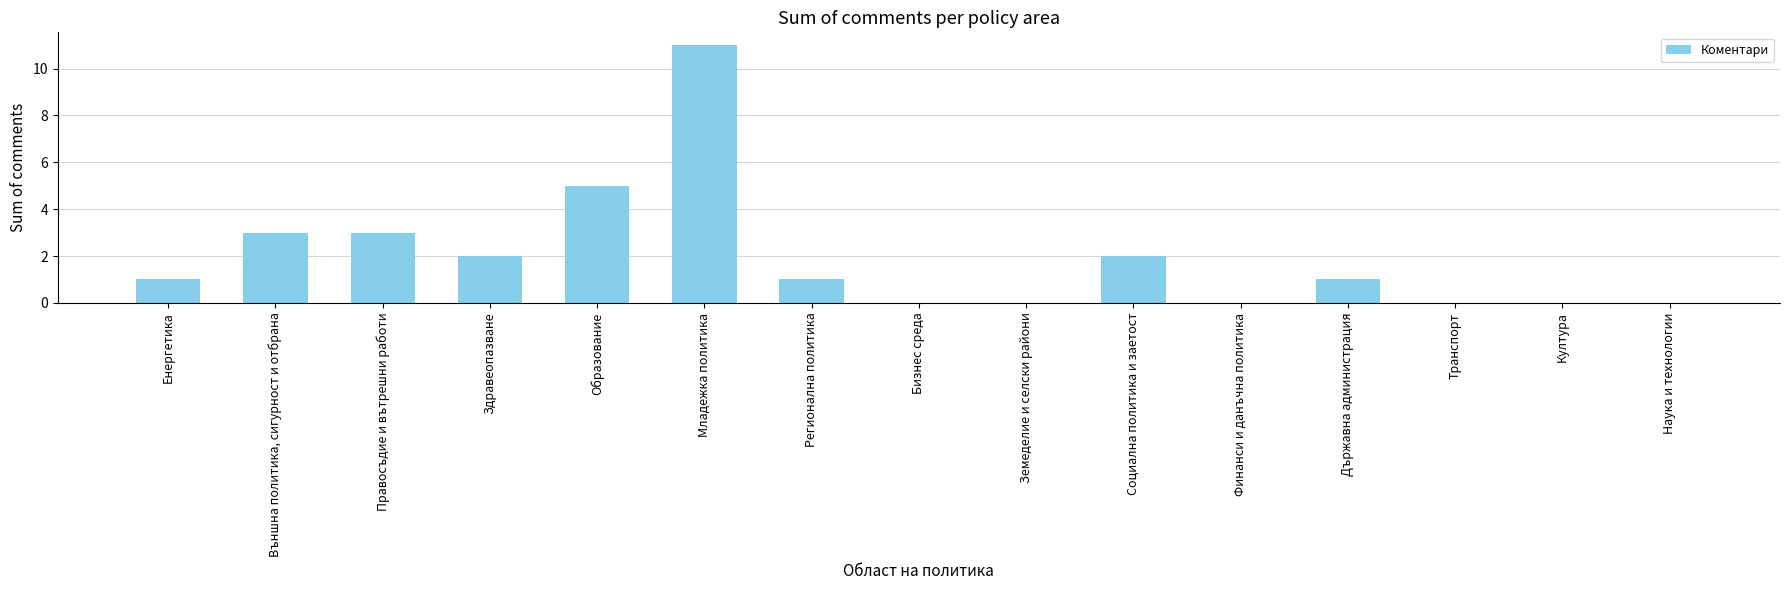

What is the greatest value displayed?

11